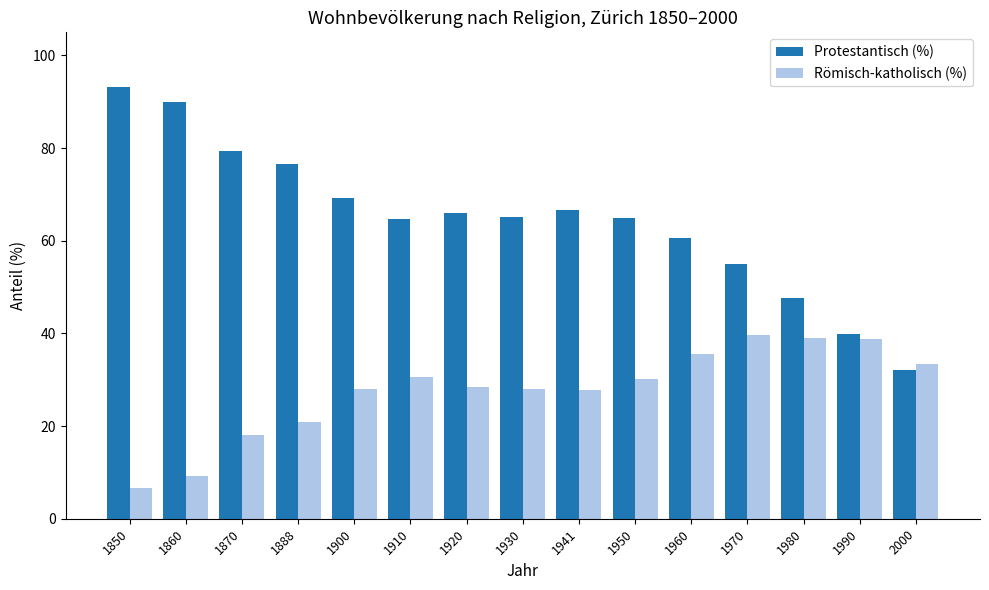

What value does the Protestantisch (%) series have at 1930?

65.2